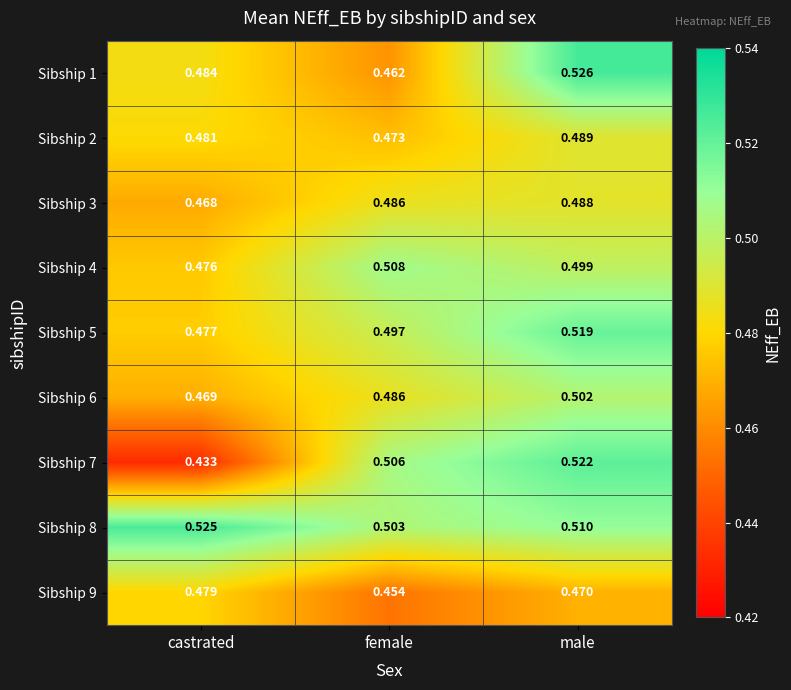

Where is Sibship 5 nearest to the value 0?

castrated